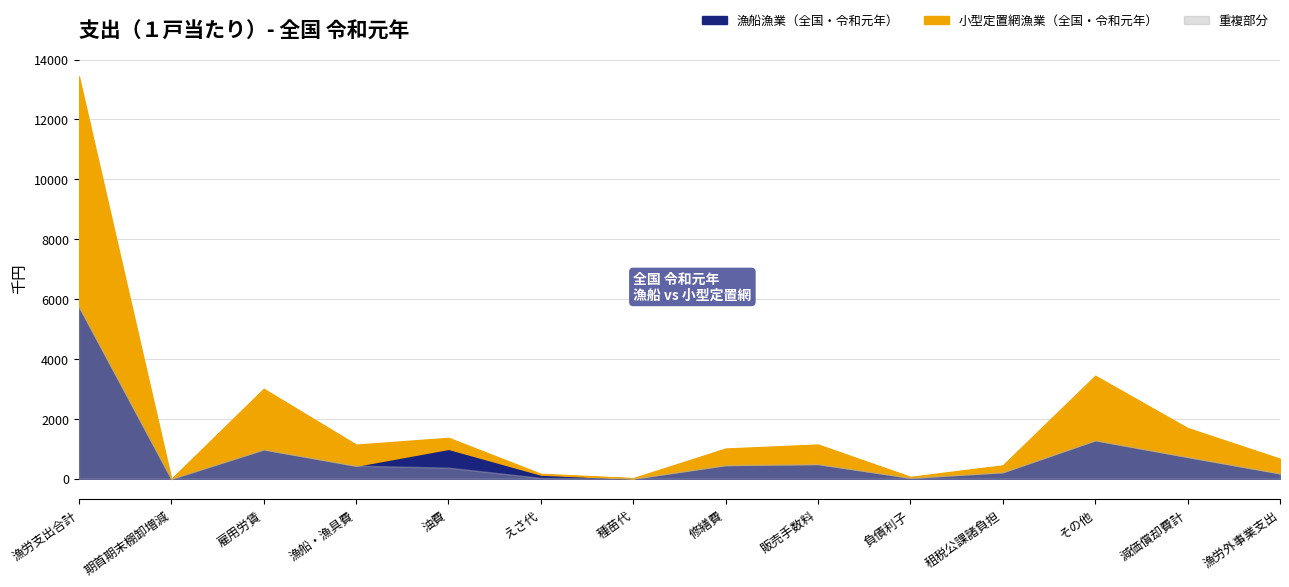

What is the maximum value for 漁船漁業（全国・令和元年）?

5755